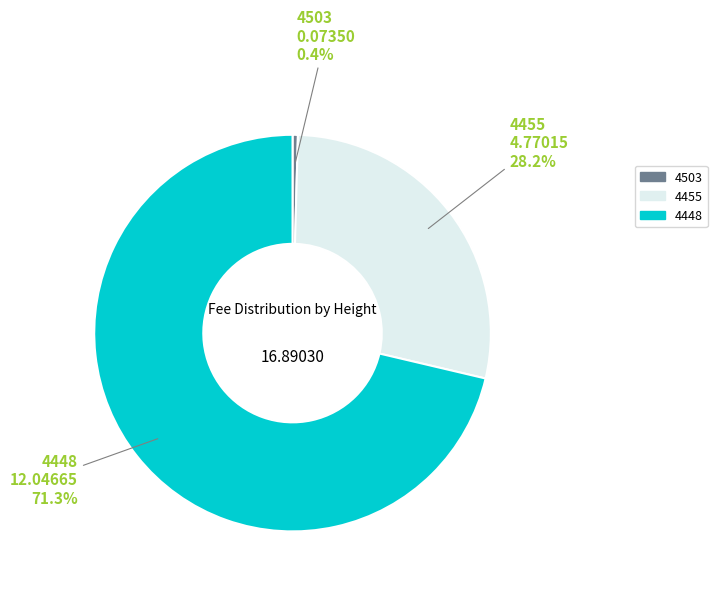

What is the total percentage of 4503 and 4448?

71.8%